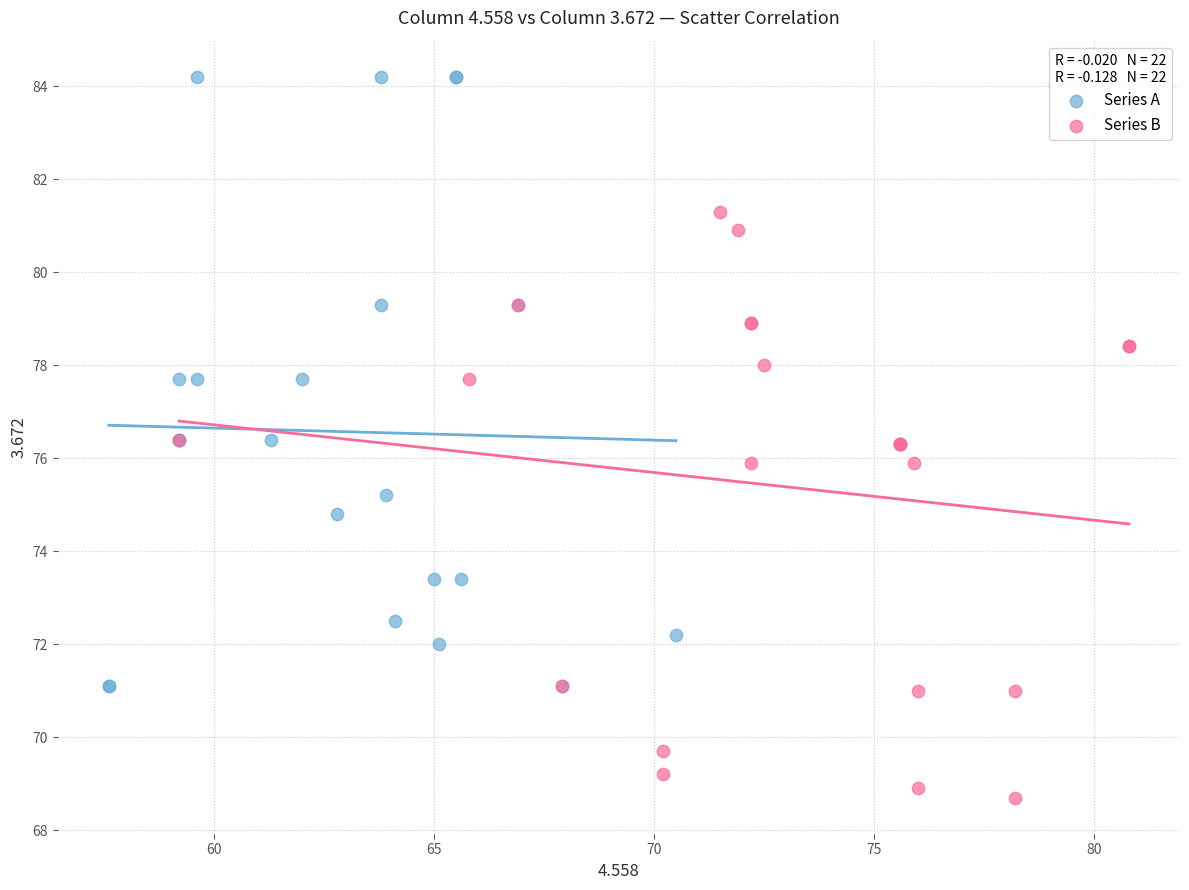

Which series reaches the minimum Y coordinate?

Series B